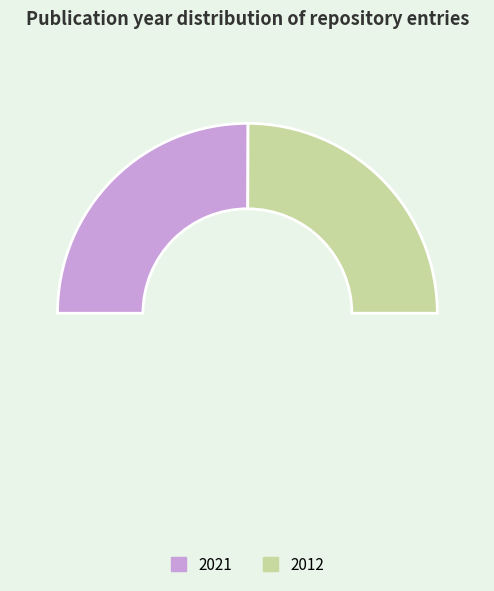

Is the sum of 2012 and 2021 greater than half?

Yes